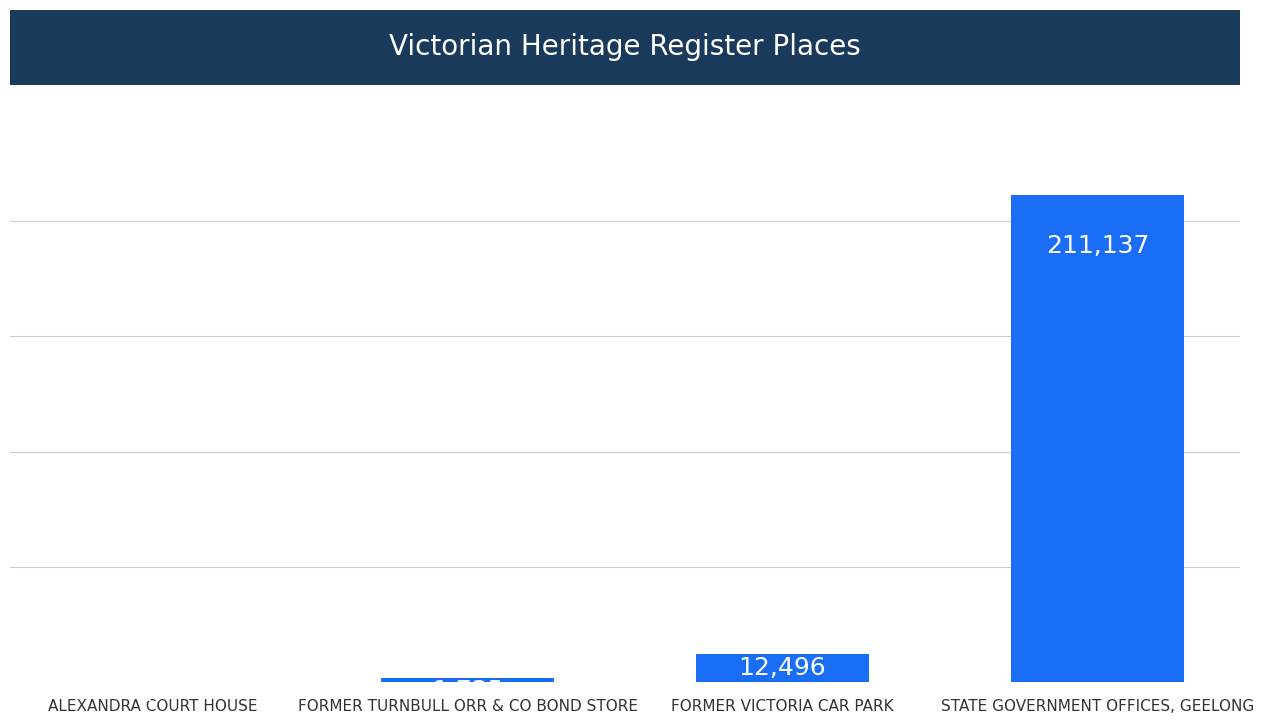

The value at FORMER VICTORIA CAR PARK is 12496. True or false?

True